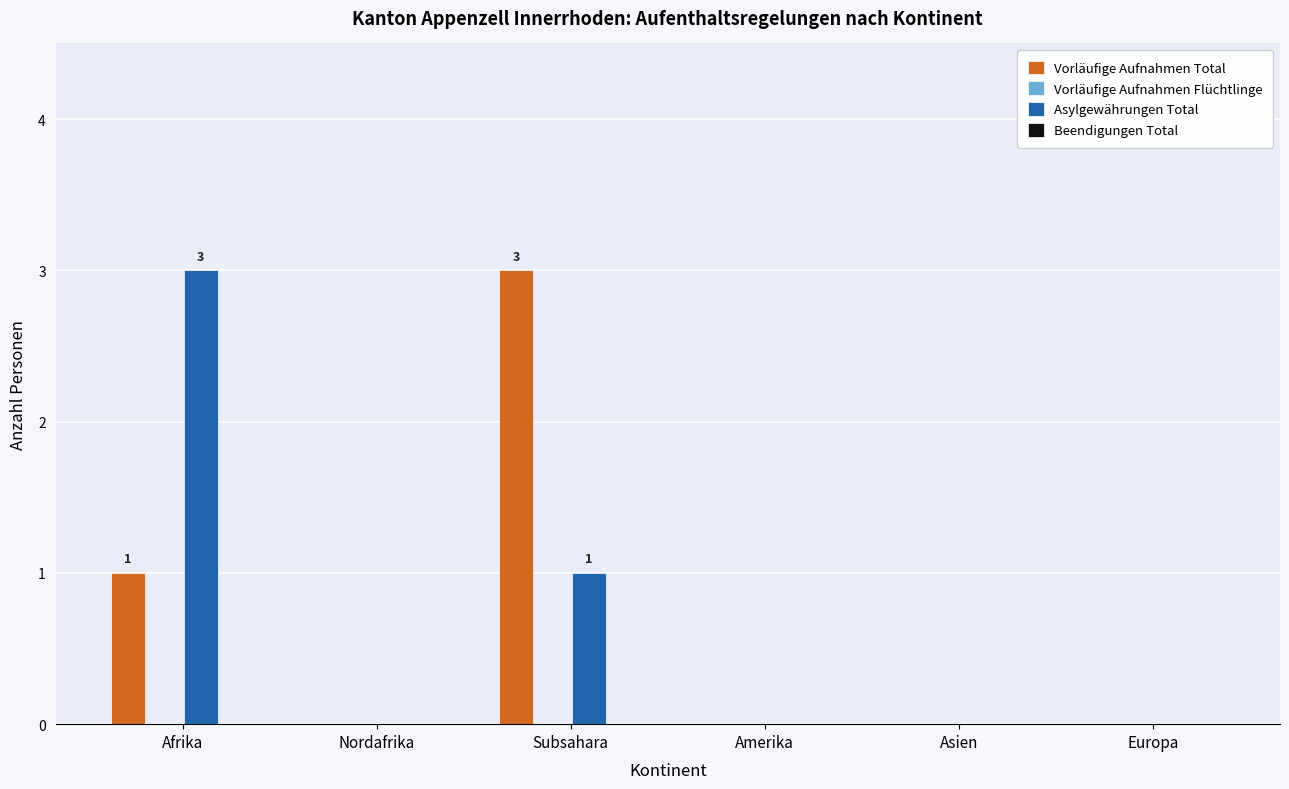

Are the bars grouped side by side (vs. stacked)?

Yes